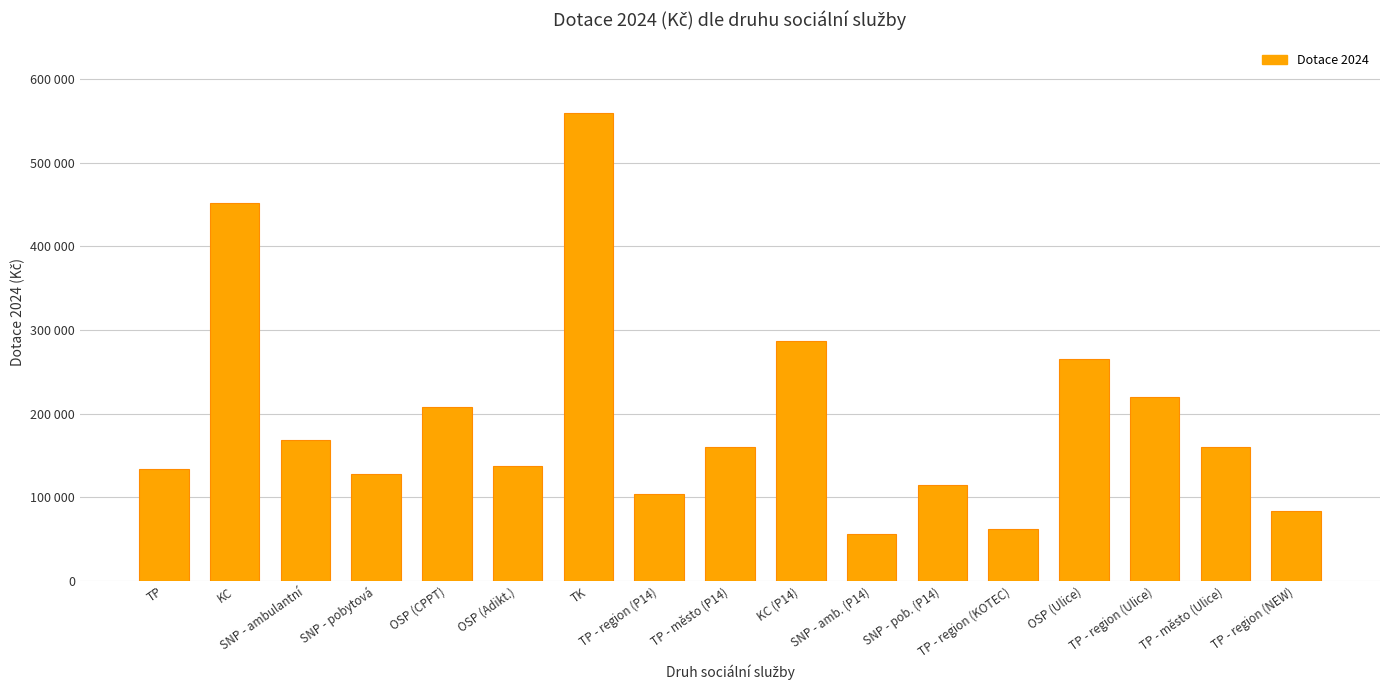

What position from the right is TK?

11